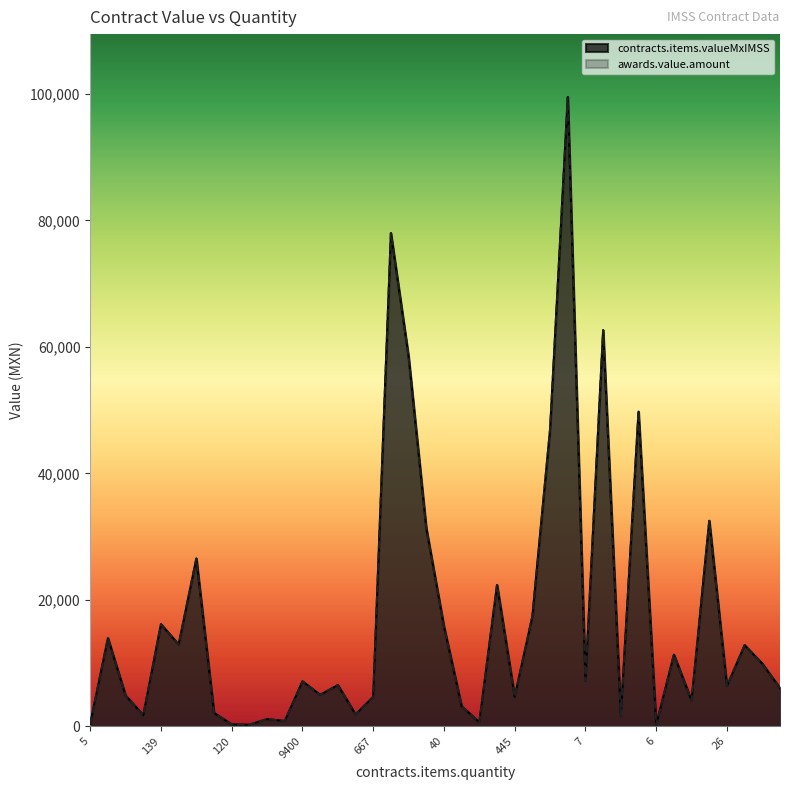

How many categories are shown in the chart?

40